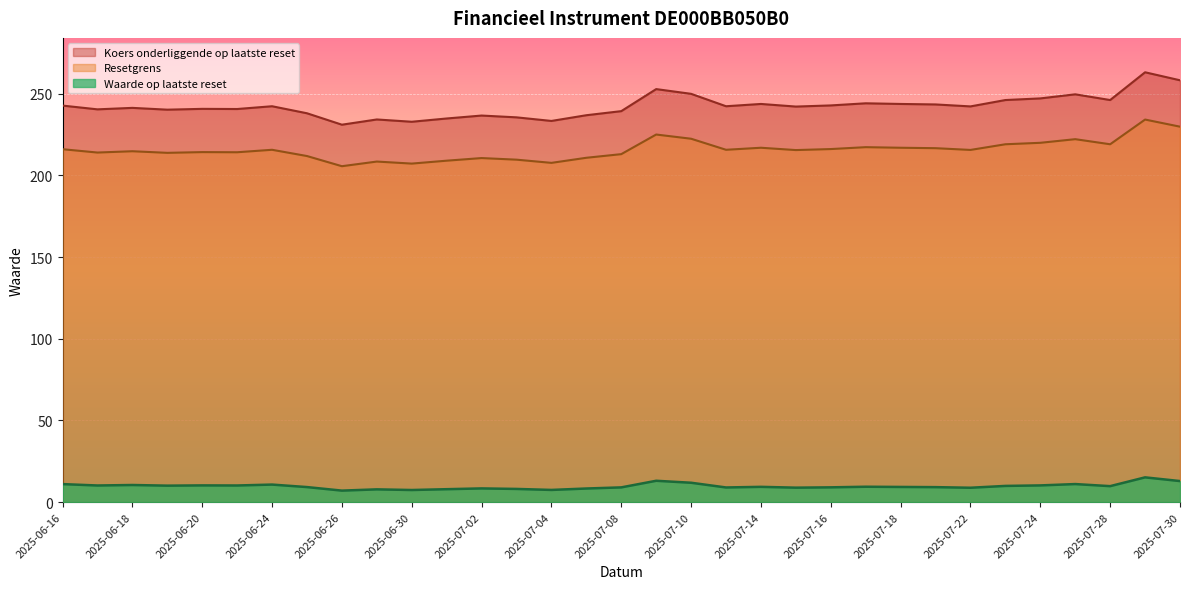

What is the minimum value for Koers onderliggende op laatste reset?

231.1